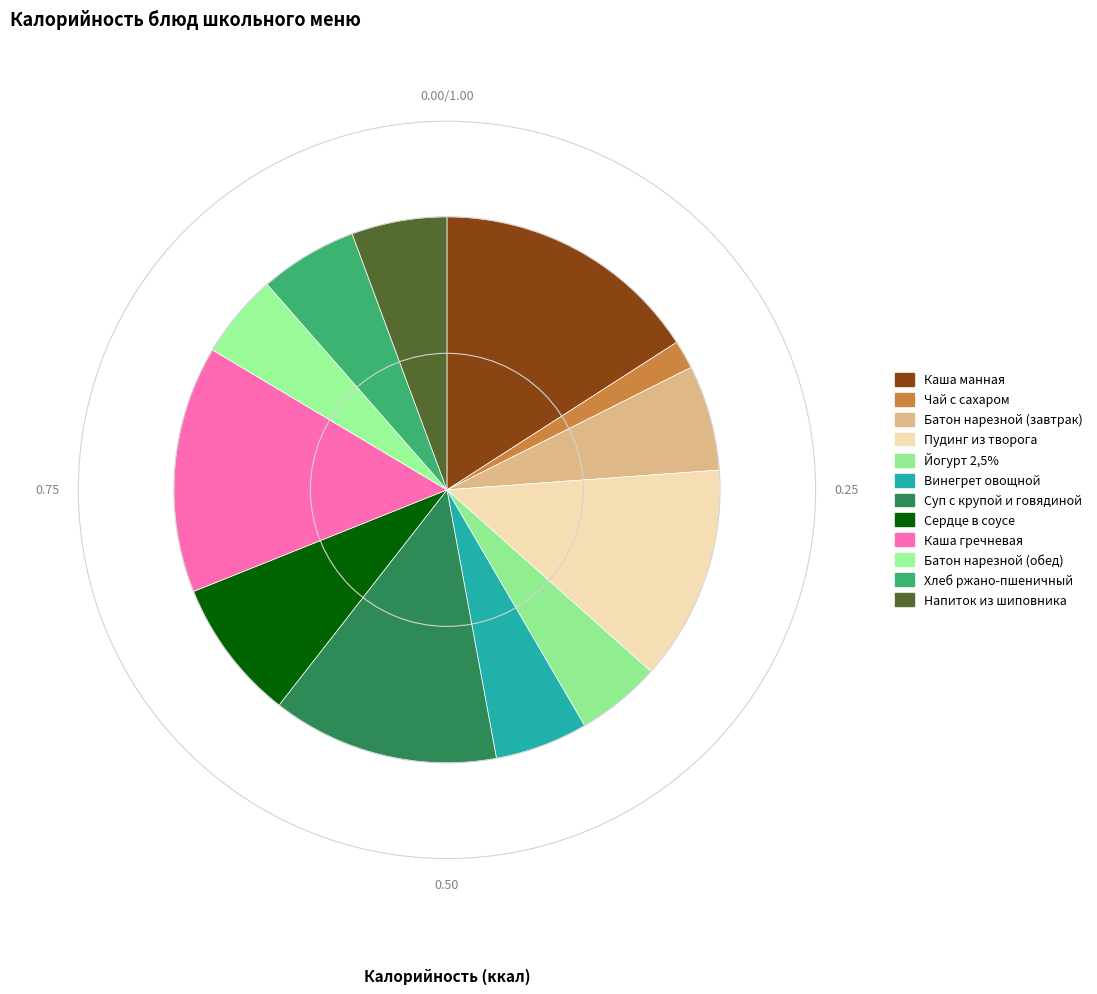

Combined, what portion of the pie is Винегрет овощной and Хлеб ржано-пшеничный?

11.3%